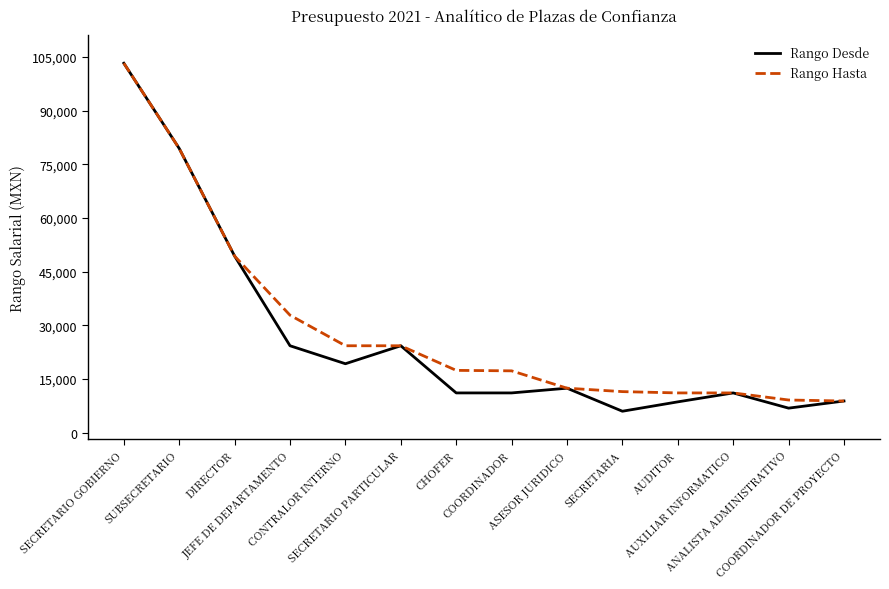

What is the maximum value for Rango Desde?

103278